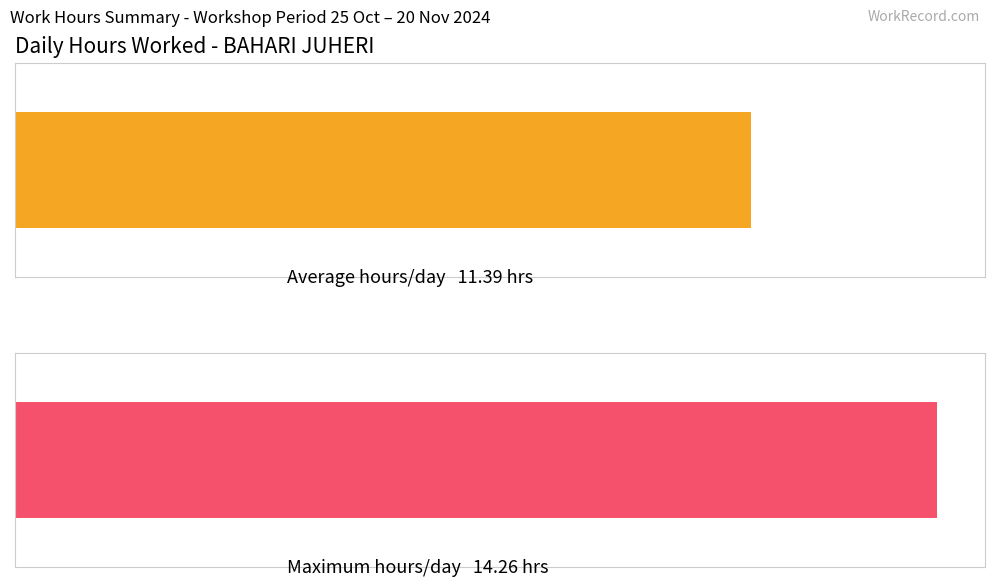

Count the number of data series in this chart.

1